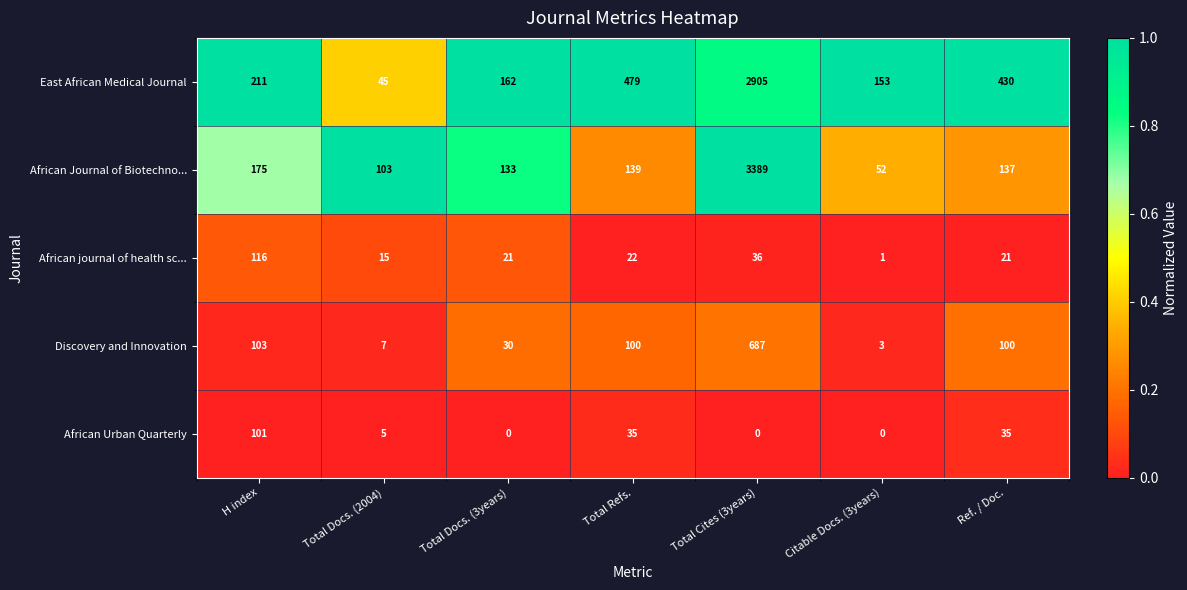

Which series has the largest range (max minus min)?

African Journal of Biotechno...